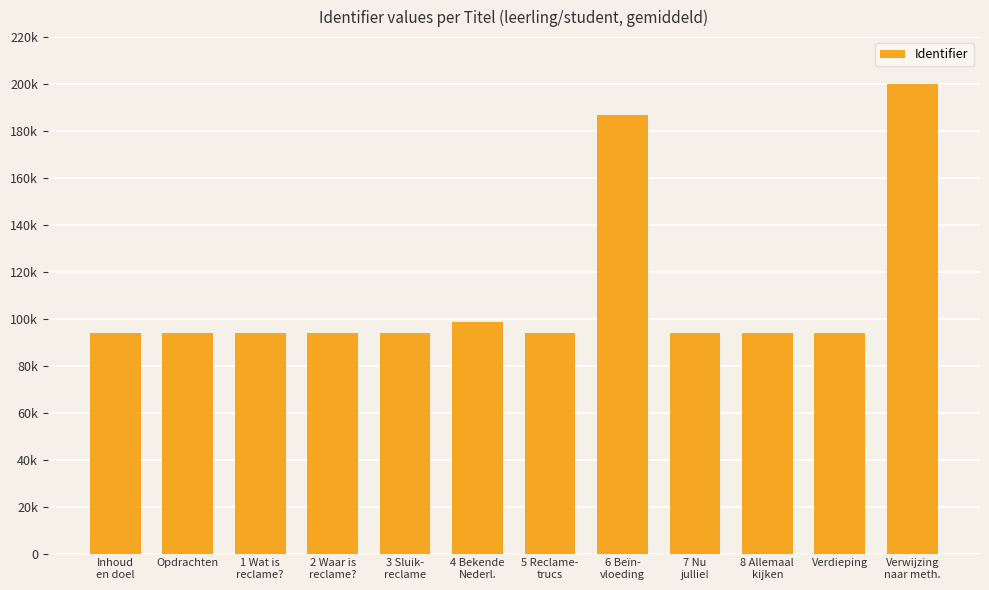

True or false: the data shows 93928 at 5 Reclame-
trucs.

True